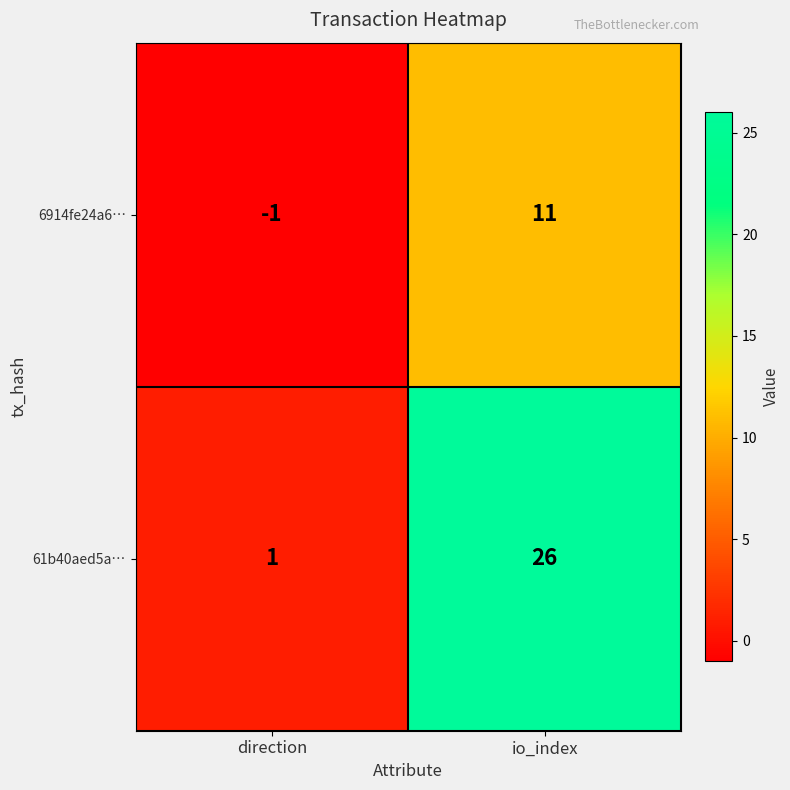

Rank the series by their maximum value, from lowest to highest.

6914fe24a6…, 61b40aed5a…